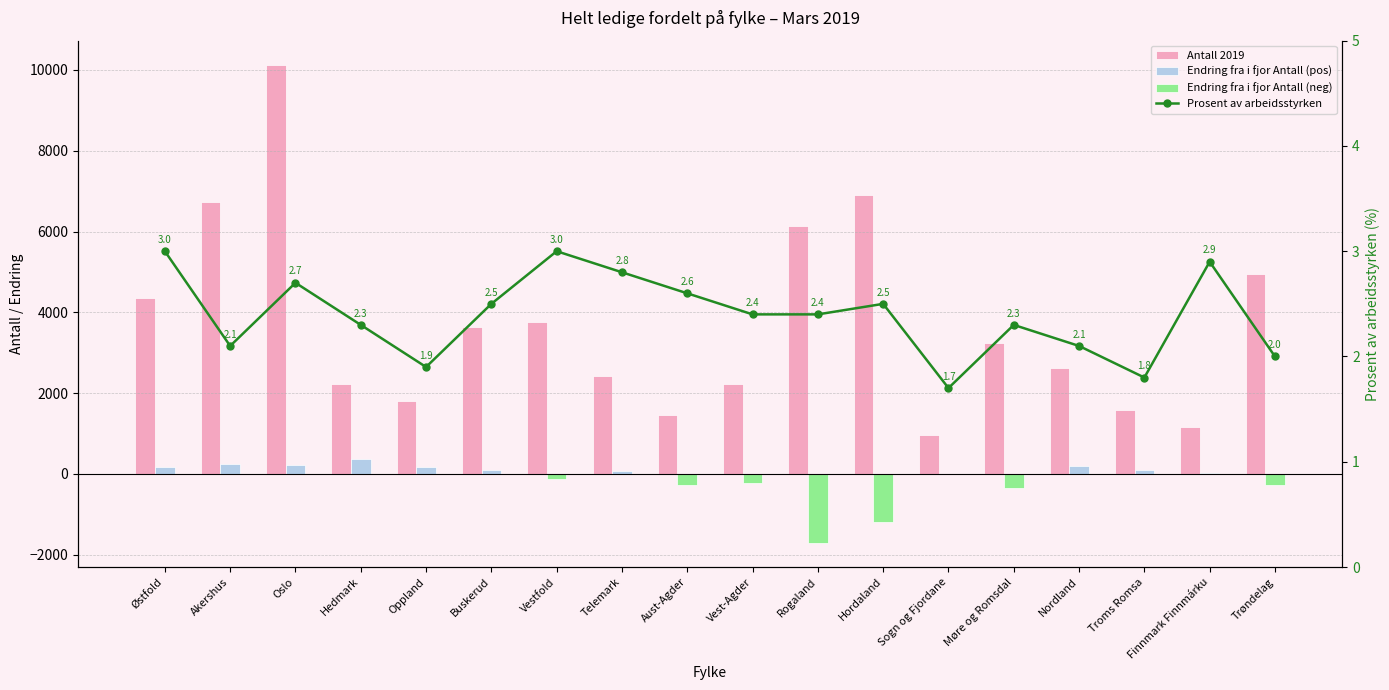

Which label corresponds to the smallest value in the chart?

Rogaland